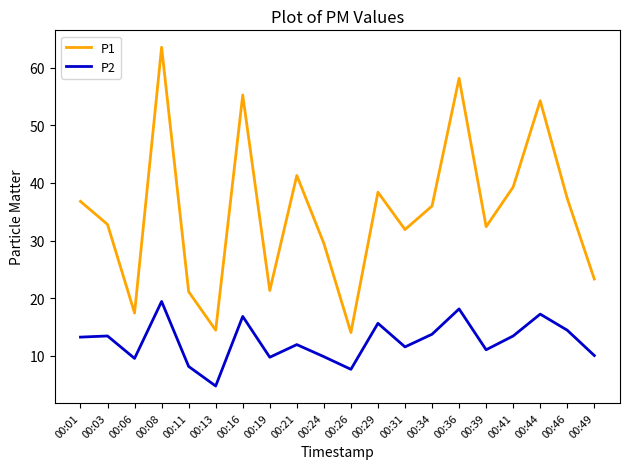

Rank the series by their maximum value, from lowest to highest.

P2, P1